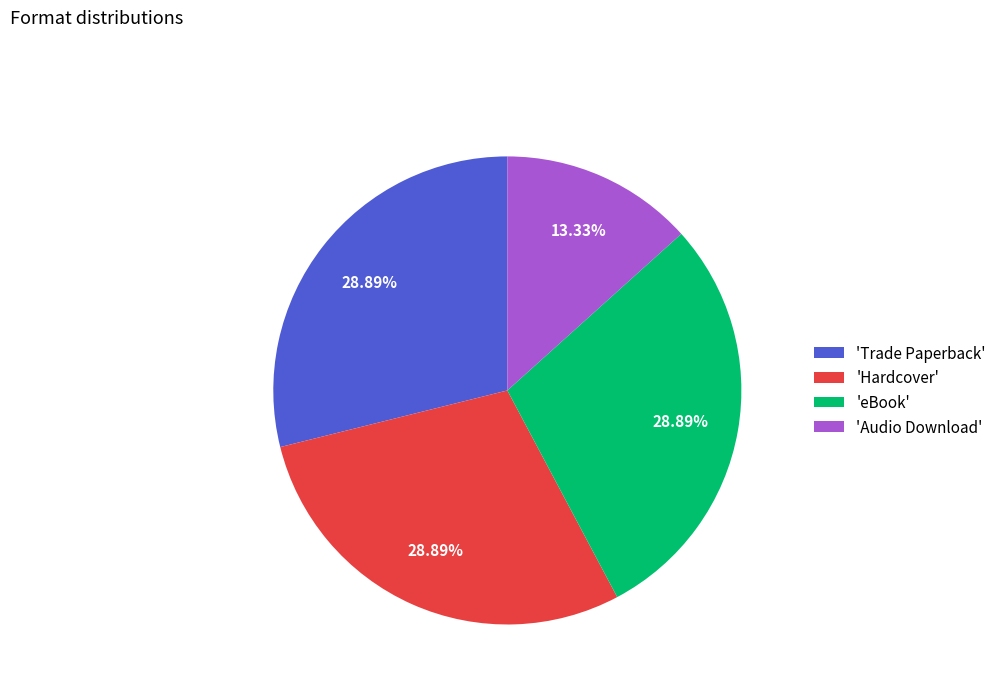

Is the sum of 'Audio Download' and 'eBook' greater than half?

No